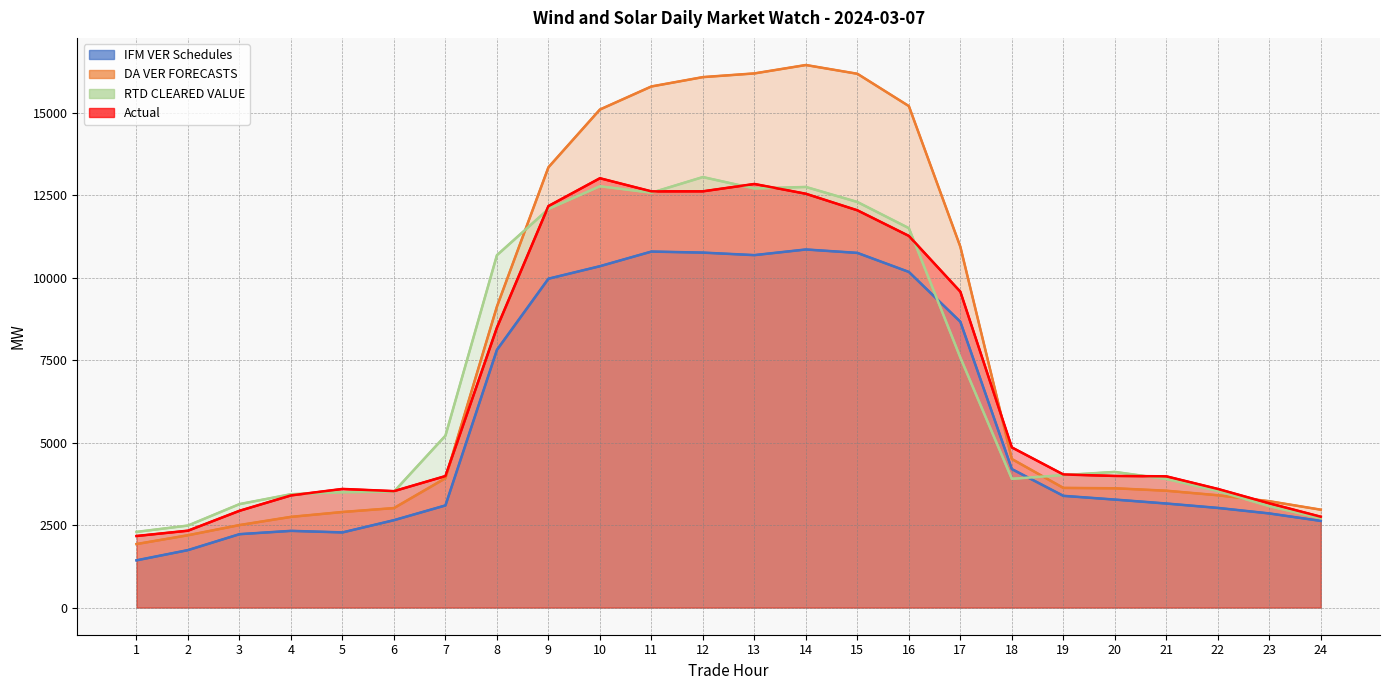

What is the sum of the RTD CLEARED VALUE values at 7 and 24?

7924.4